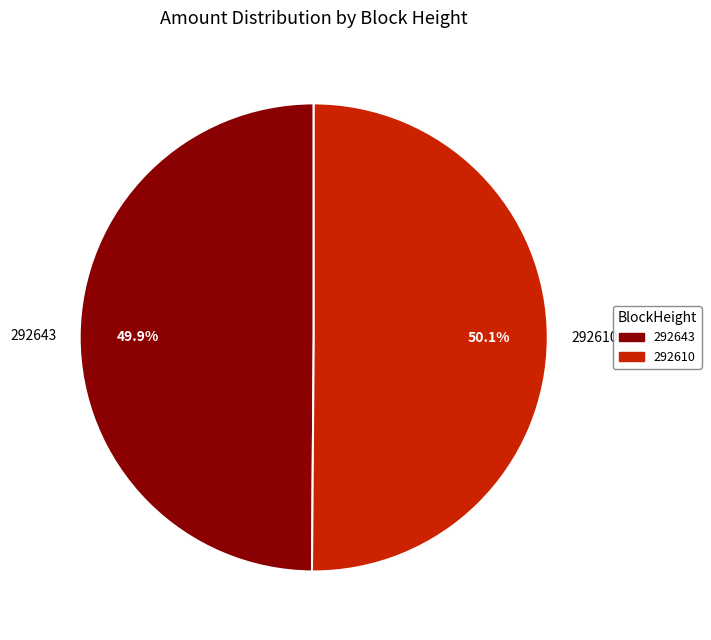

Do 292610 and 292643 together represent more than half of the pie?

Yes